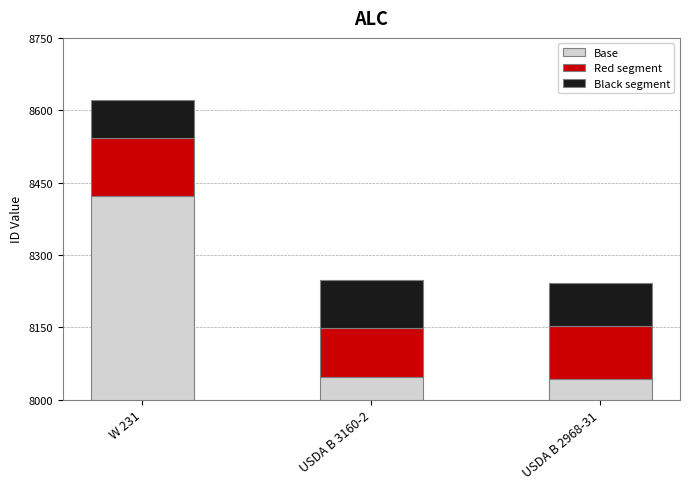

Is the value of Red segment at USDA B 2968-31 greater than the value of Black segment at USDA B 2968-31?

Yes